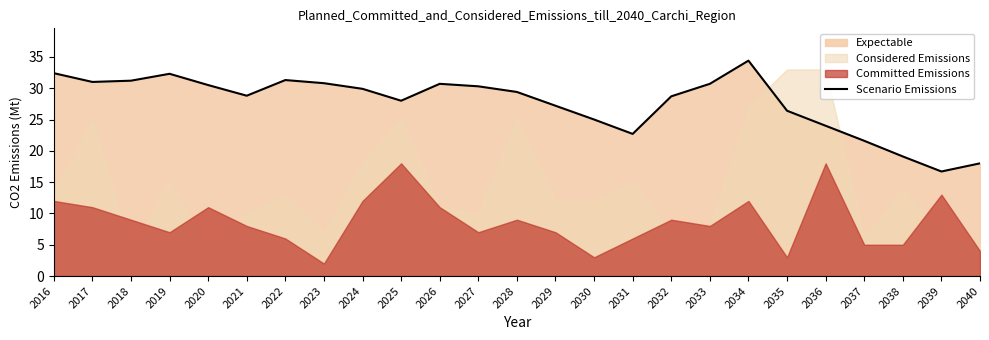

Rank the categories by value from lowest to highest.

2039, 2040, 2038, 2037, 2031, 2036, 2030, 2035, 2029, 2025, 2032, 2021, 2028, 2024, 2027, 2020, 2026, 2033, 2023, 2017, 2018, 2022, 2019, 2016, 2034